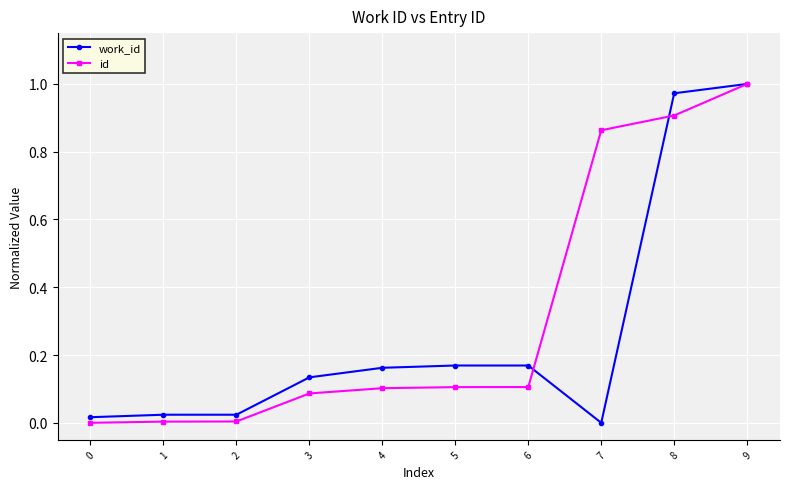

Count the number of data series in this chart.

2